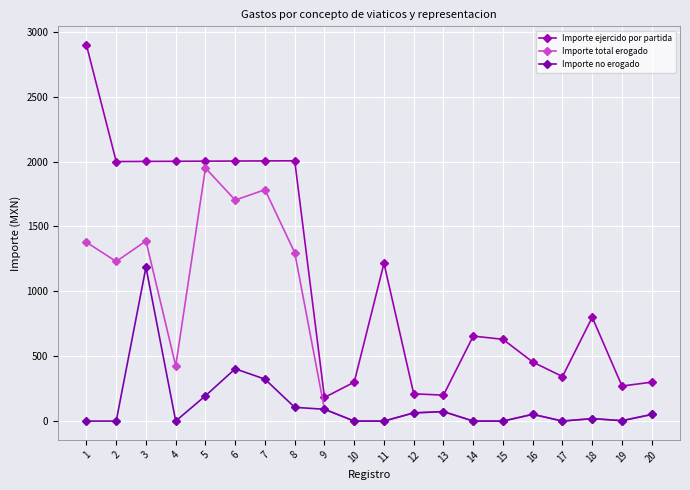

Which has a higher value, 20 or 17?

17